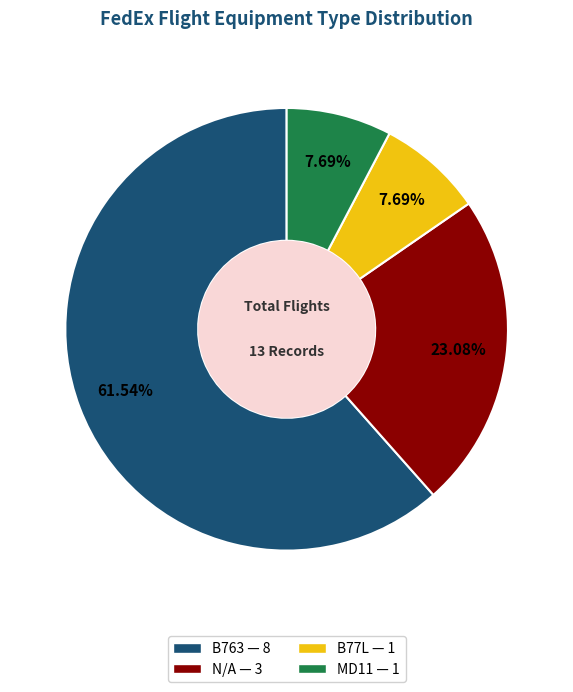

Is B763 the majority of the pie?

Yes